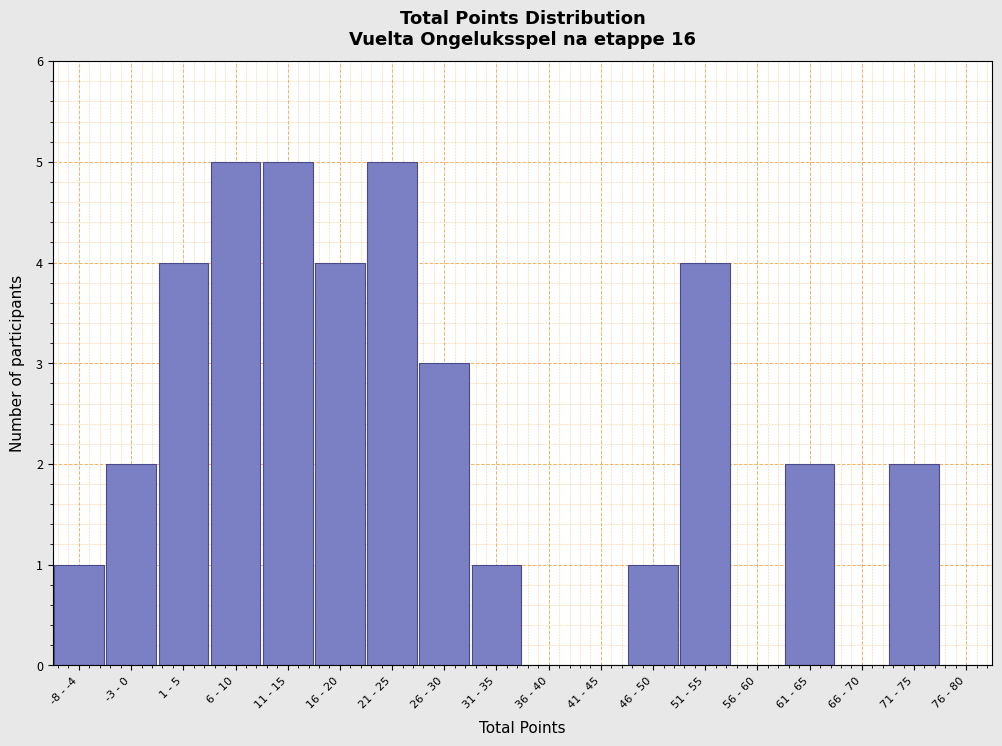

Reading left to right, what are all the values shown in this chart?

-8 - -4=1	-3 - 0=2	1 - 5=4	6 - 10=5	11 - 15=5	16 - 20=4	21 - 25=5	26 - 30=3	31 - 35=1	36 - 40=0	41 - 45=0	46 - 50=1	51 - 55=4	56 - 60=0	61 - 65=2	66 - 70=0	71 - 75=2	76 - 80=0